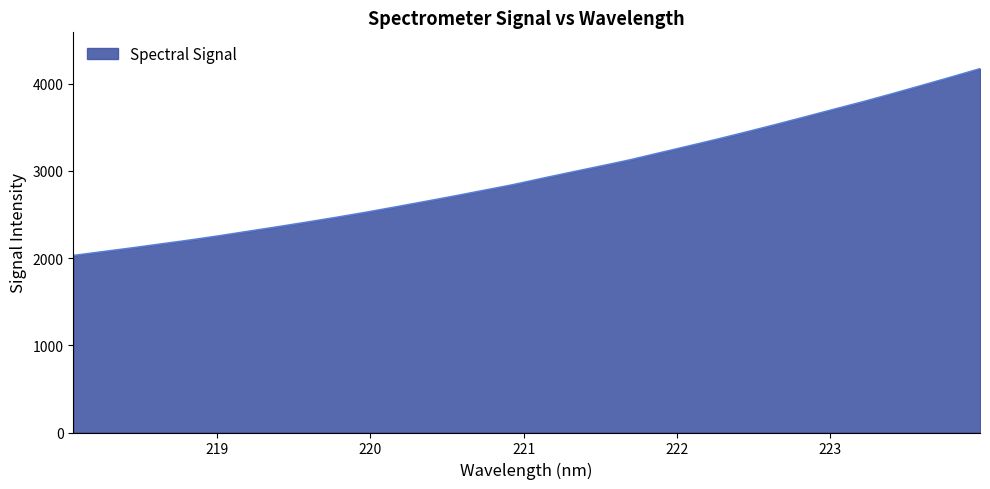

What is the difference between the maximum and minimum values?

2142.2